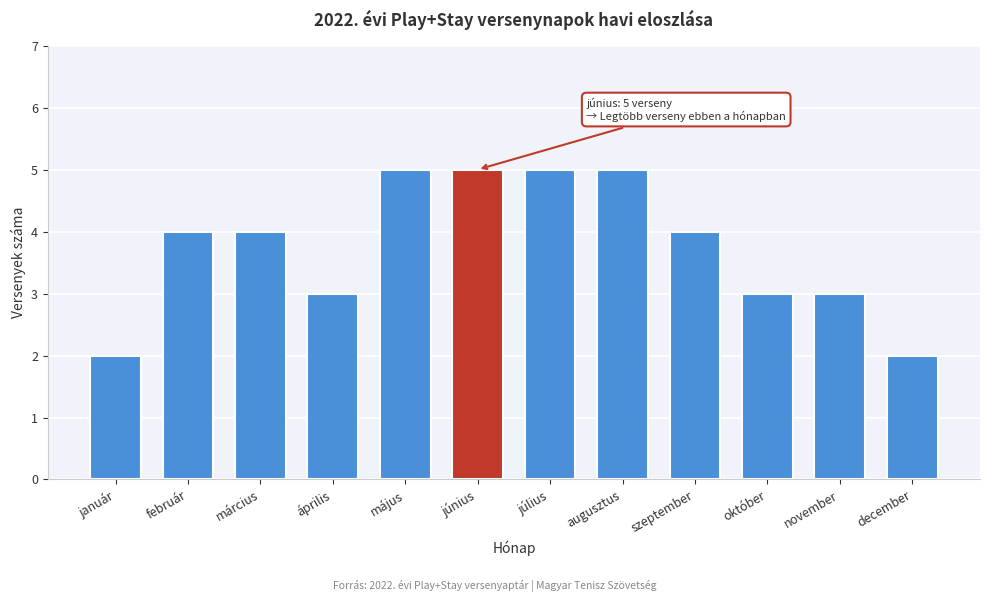

Reading right to left, transcribe all the data shown in this chart.

december=2	november=3	október=3	szeptember=4	augusztus=5	július=5	június=5	május=5	április=3	március=4	február=4	január=2